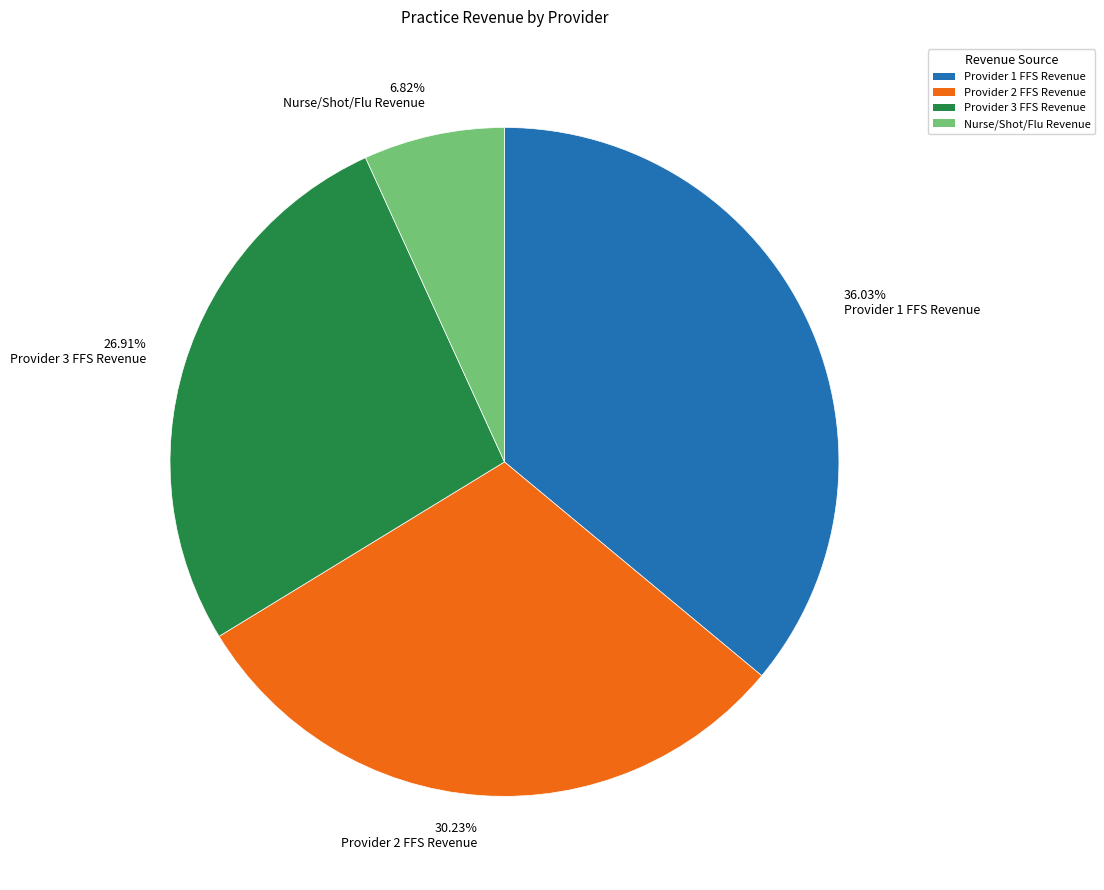

To the nearest percent, what is the average slice percentage?

25%